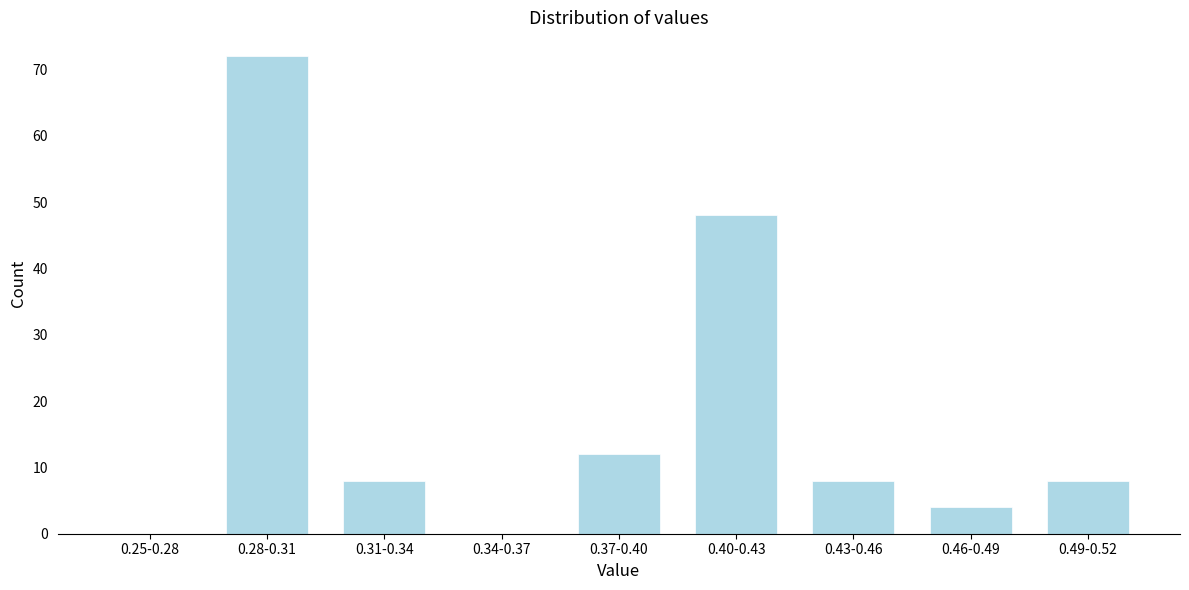

Reading right to left, extract all data points from this chart.

0.49-0.52=8	0.46-0.49=4	0.43-0.46=8	0.40-0.43=48	0.37-0.40=12	0.34-0.37=0	0.31-0.34=8	0.28-0.31=72	0.25-0.28=0